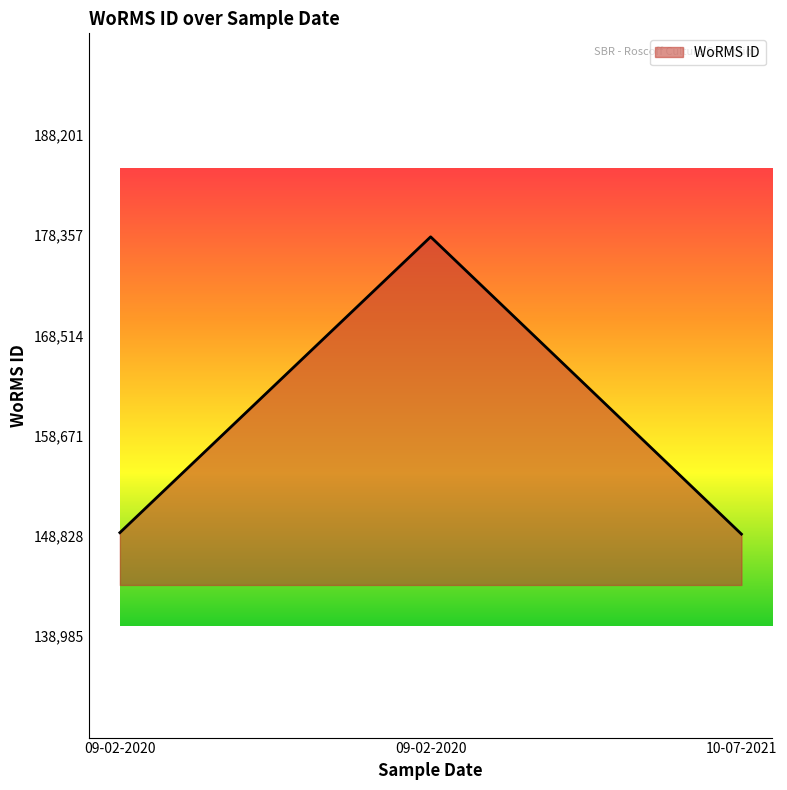

At which label is the value closest to 163593?

09-02-2020